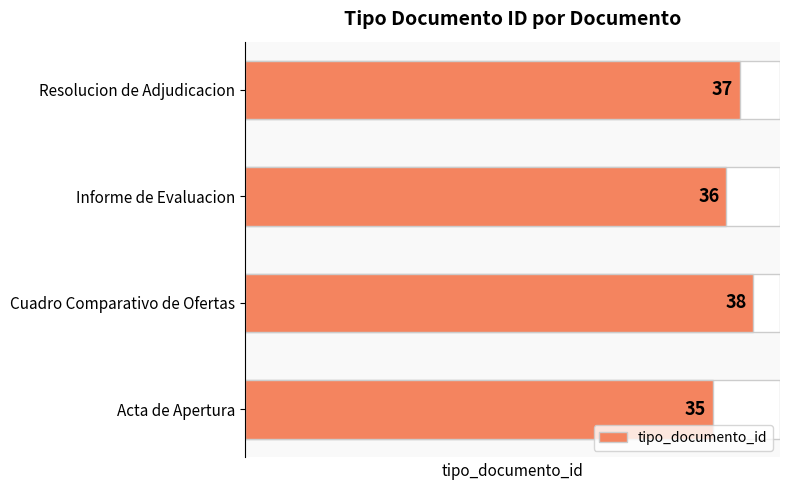

What is the smallest value displayed?

35